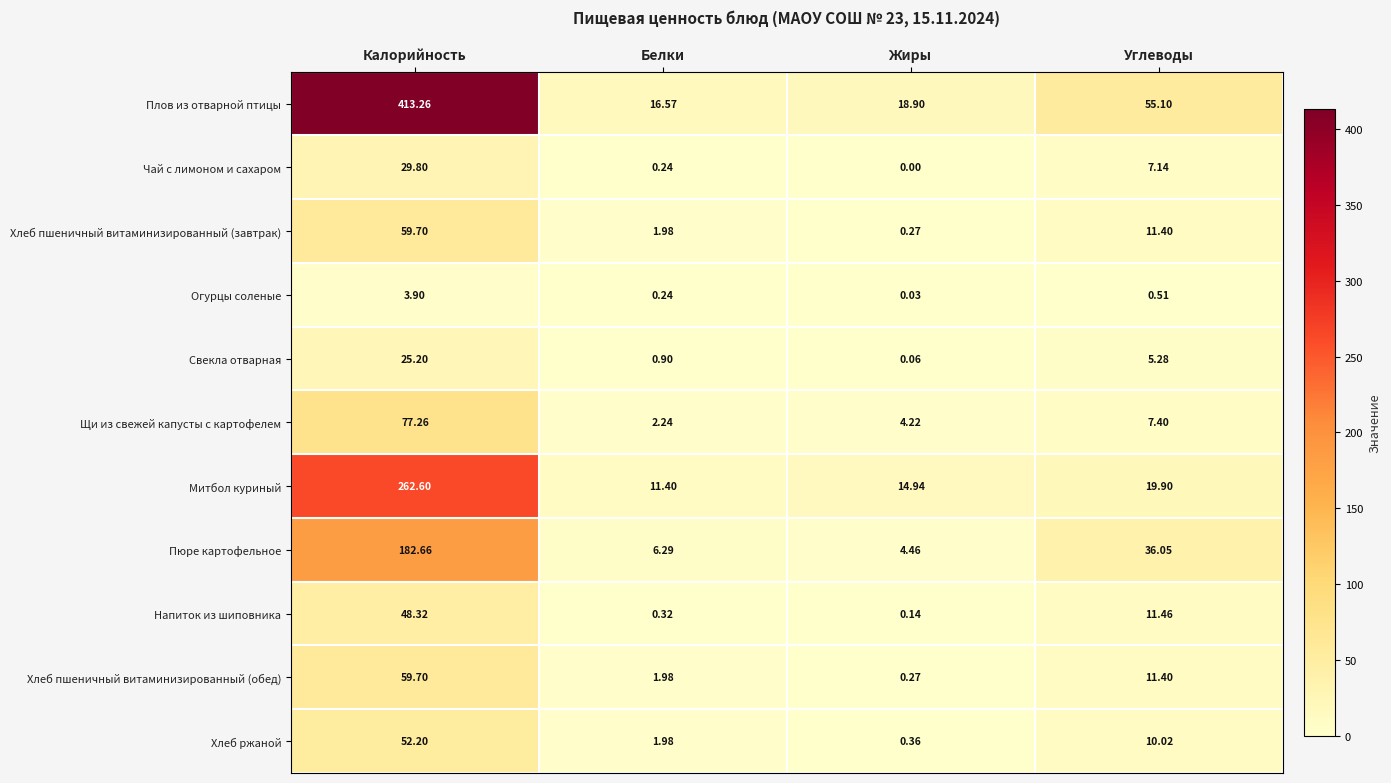

At which label is Хлеб пшеничный витаминизированный (завтрак) closest to 29?

Углеводы